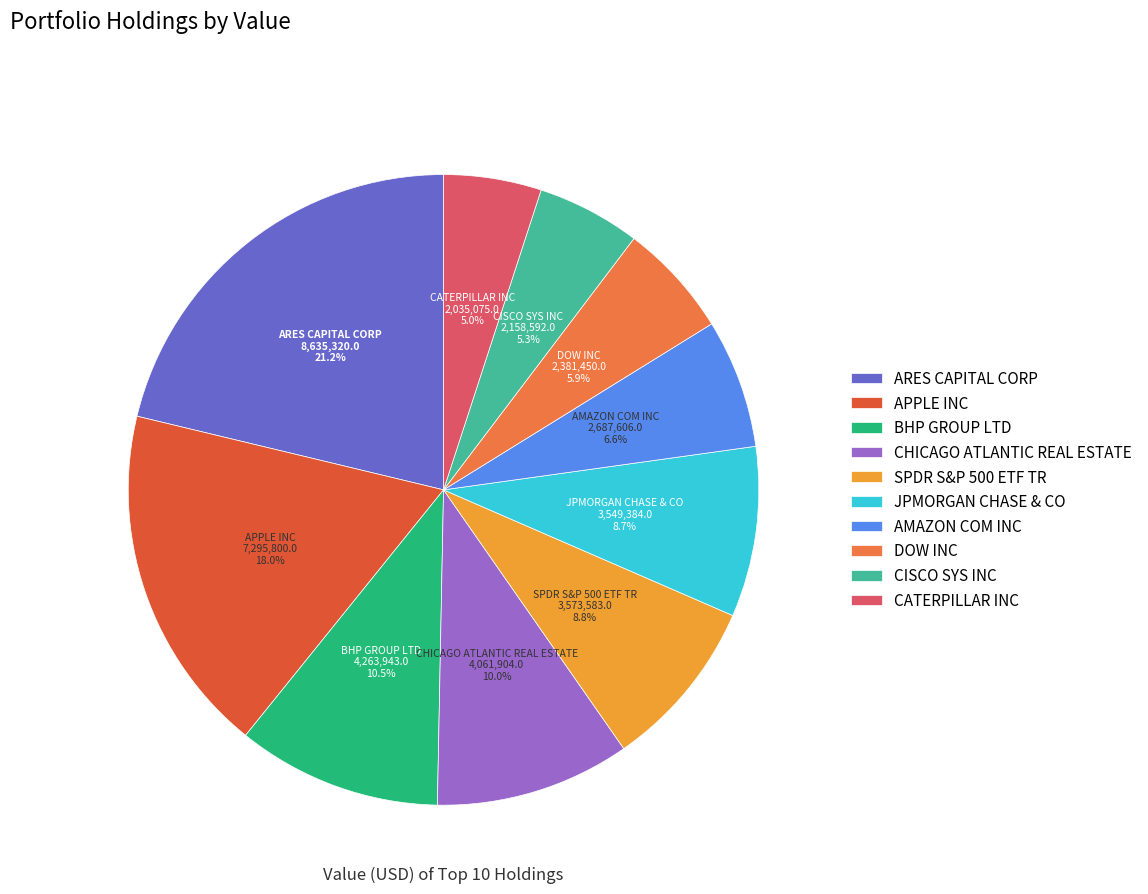

Between DOW INC and SPDR S&P 500 ETF TR, which is larger?

SPDR S&P 500 ETF TR